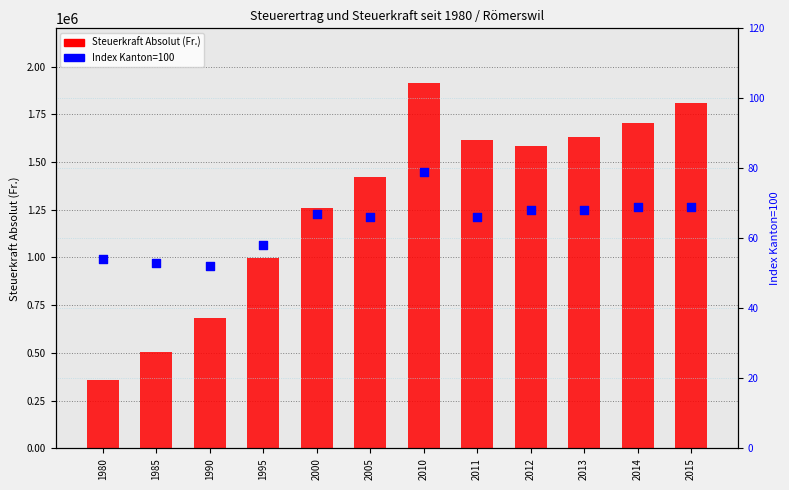

Is the value of Steuerkraft Absolut (Fr.) at 2013 greater than the value of Index Kanton=100 at 1995?

Yes